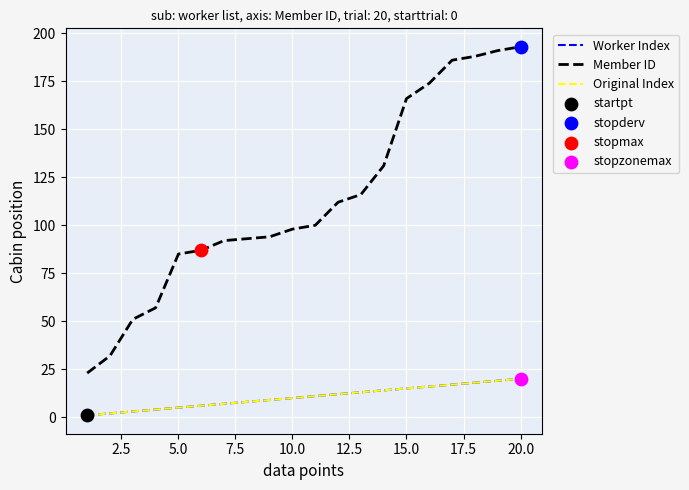

Does the chart have visible grid lines?

Yes